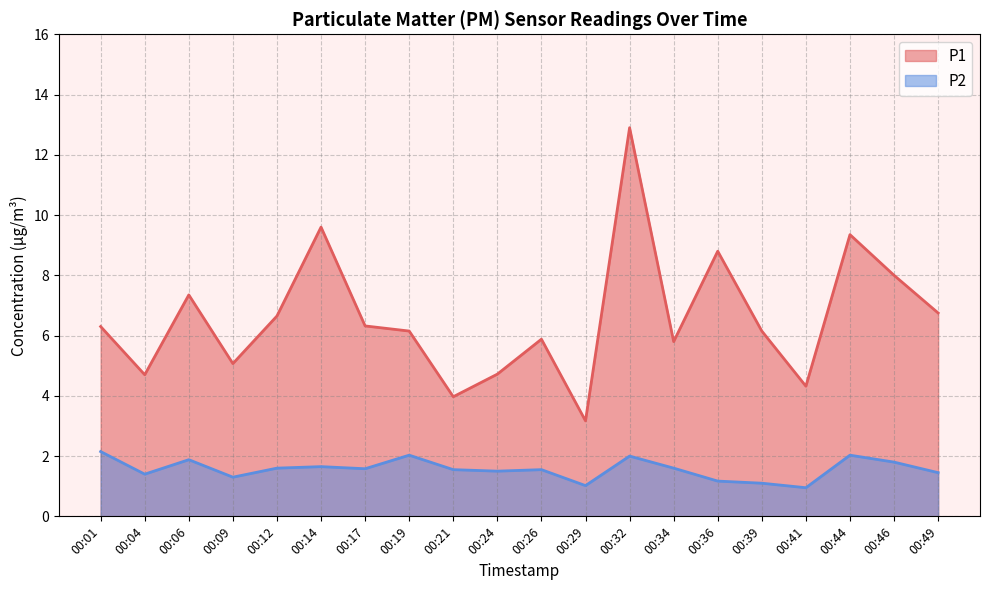

What is the difference between the second highest and minimum values in the P1 series?

6.4